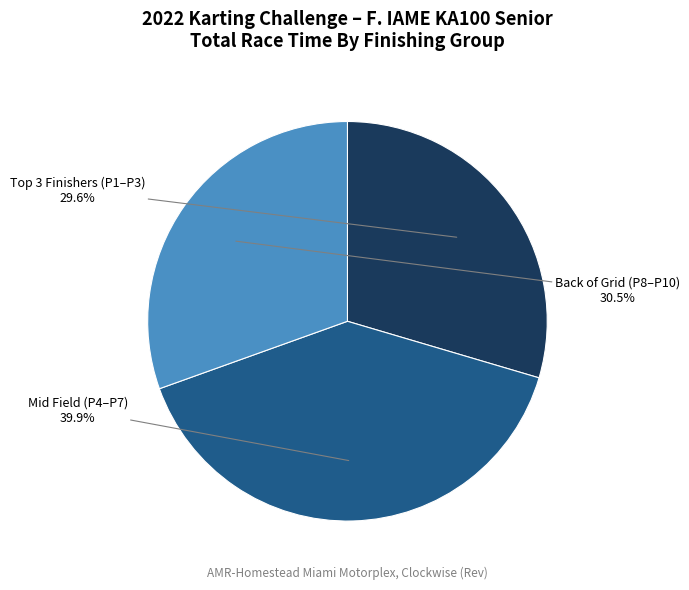

Does any single category account for the majority?

No